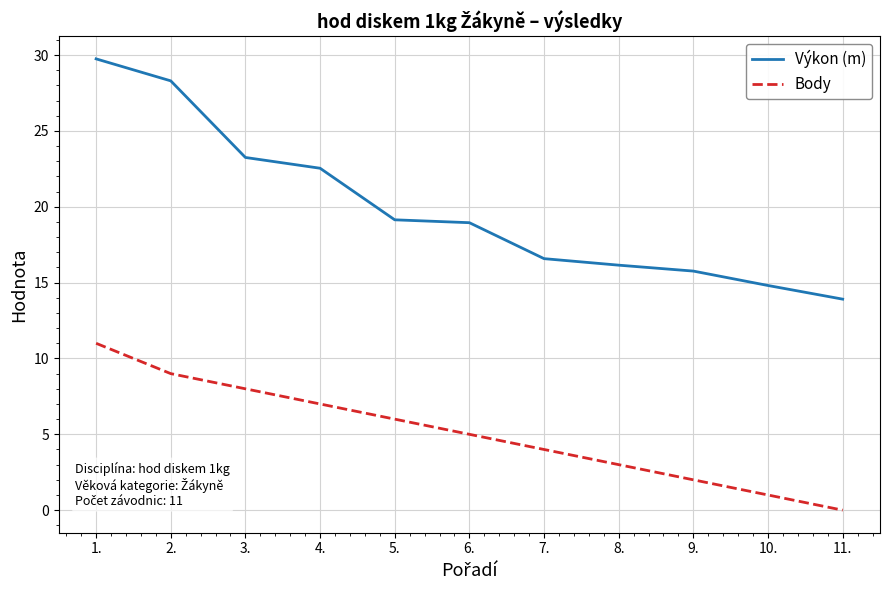

True or false: Body and Výkon (m) intersect in this chart.

False